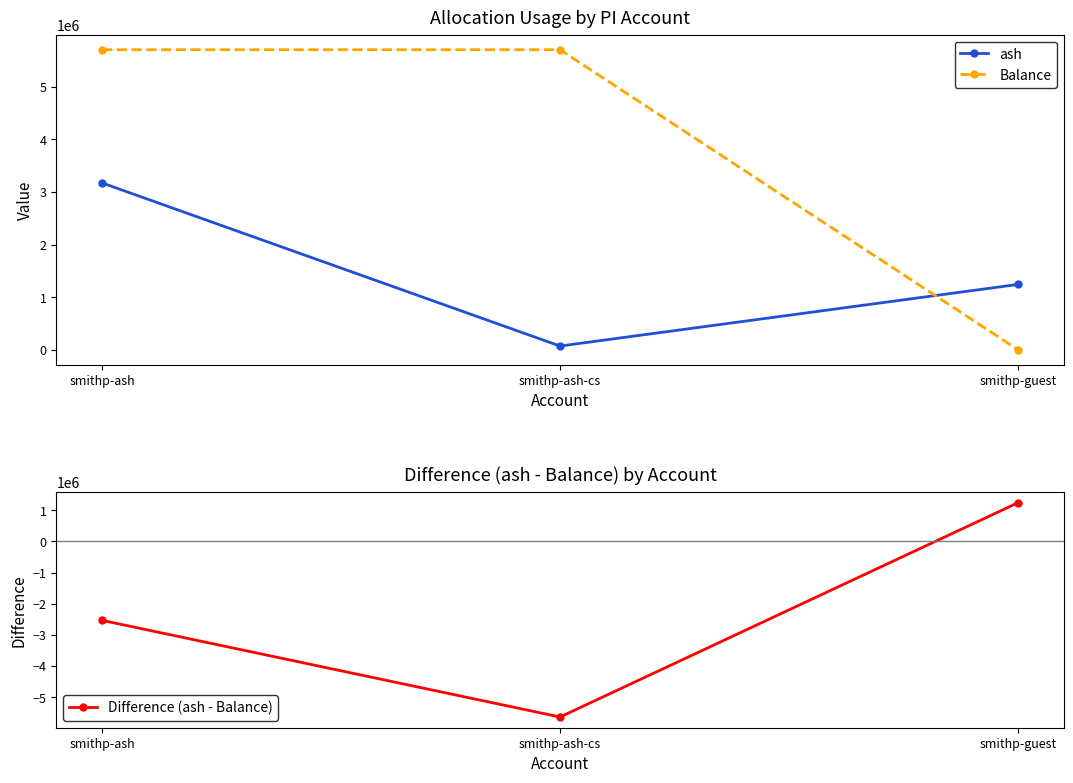

At which label does Difference (ash - Balance) reach its peak?

smithp-guest